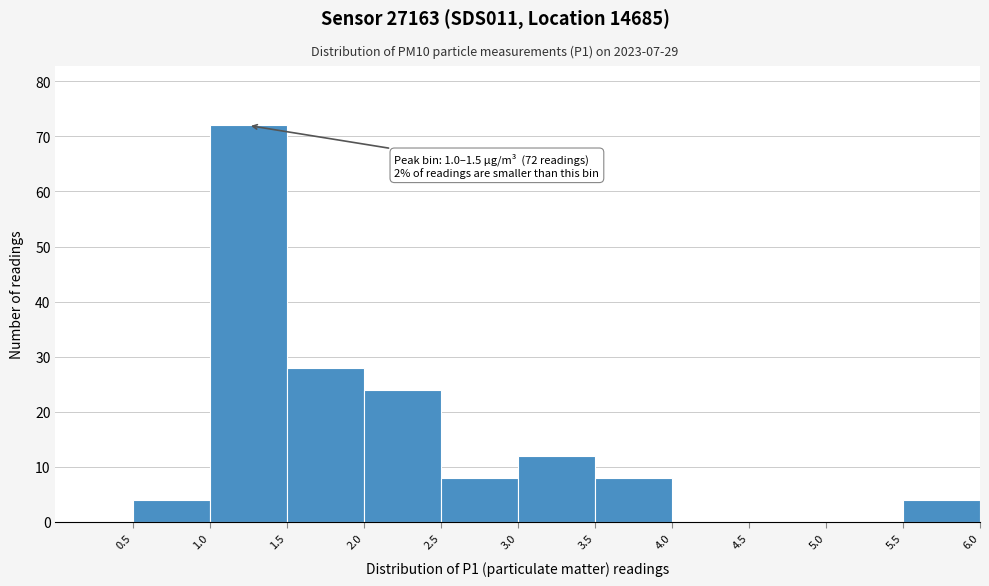

Which range on the x-axis has the tallest bar?

1.0 to 1.5